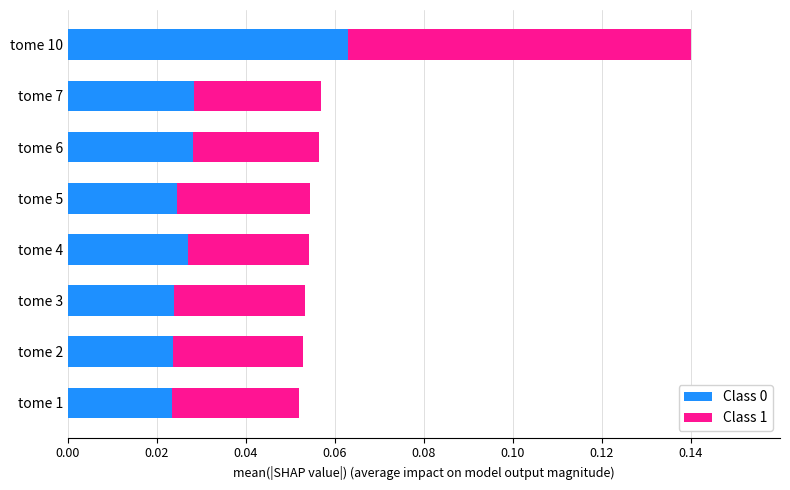

How many Class 0 values are between 0 and 1?

8